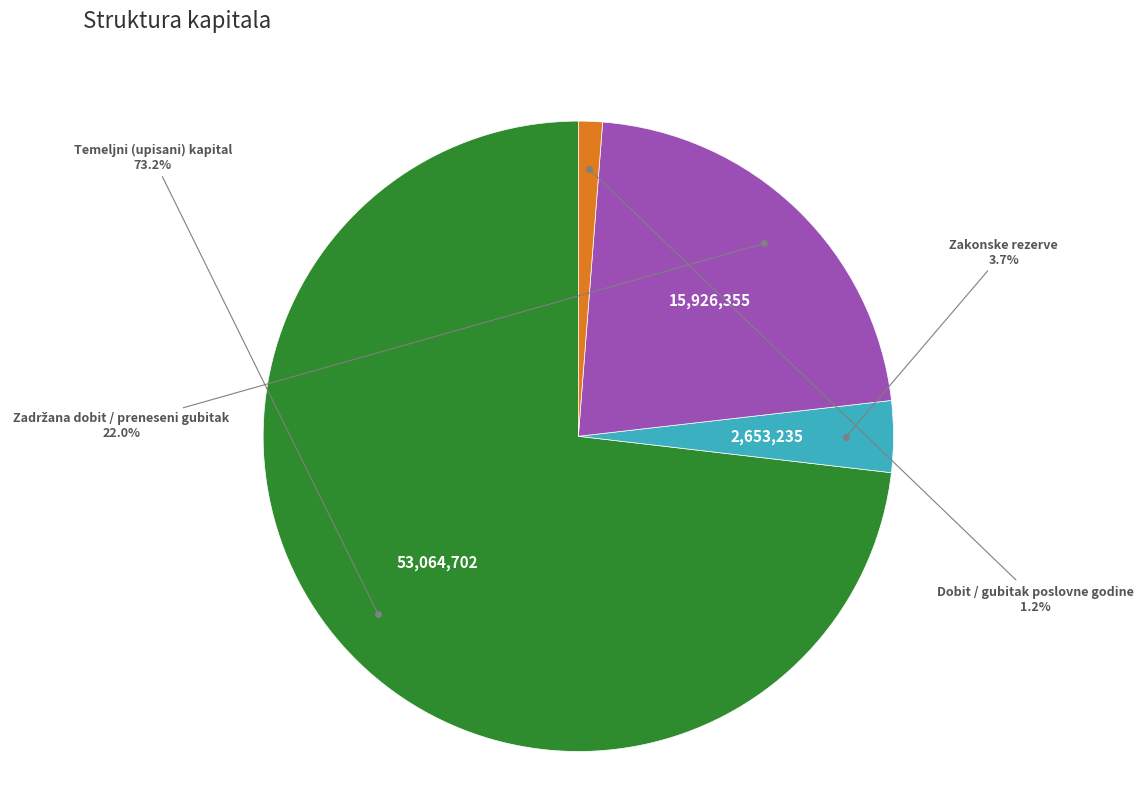

Which slice is the smallest?

Dobit / gubitak poslovne godine